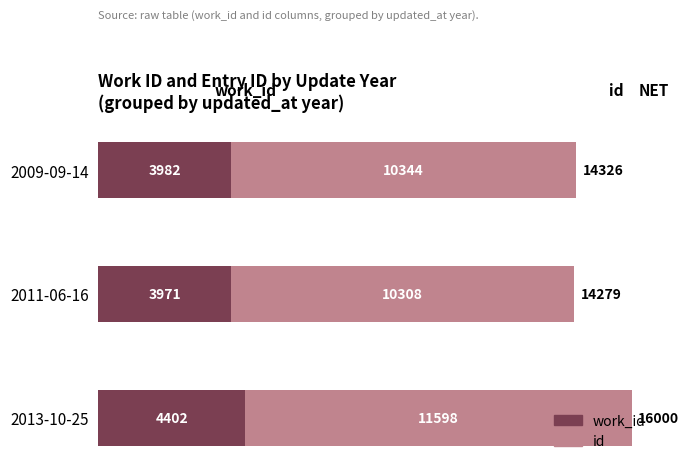

What is the total value across all series at 2011-06-16?

14279